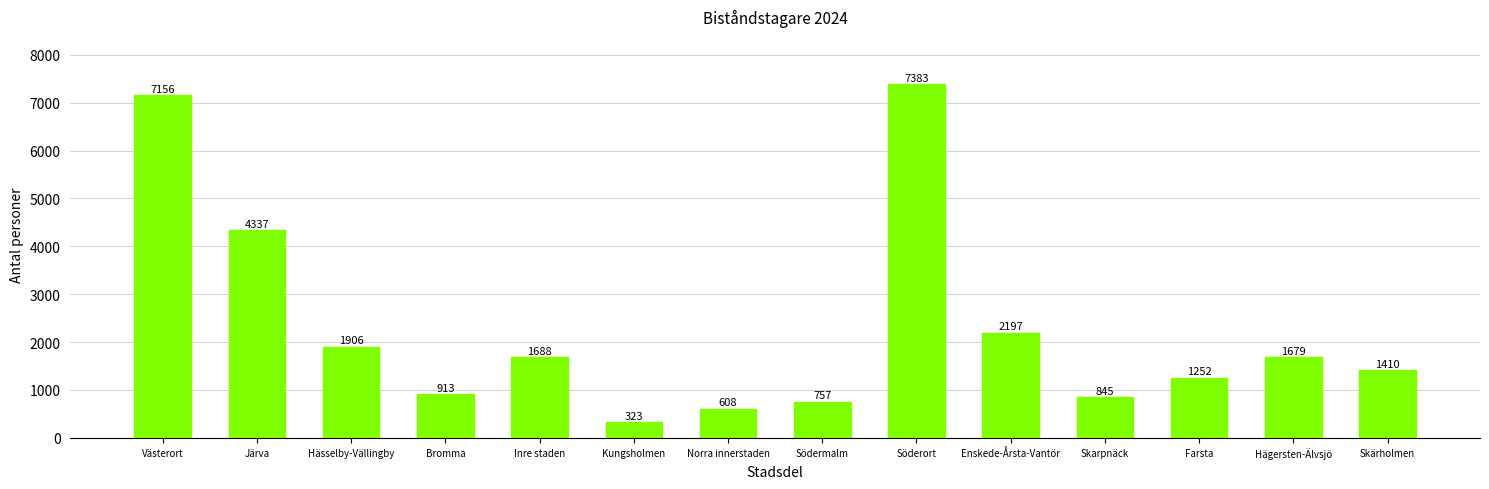

Rank the categories by value from lowest to highest.

Kungsholmen, Norra innerstaden, Södermalm, Skarpnäck, Bromma, Farsta, Skärholmen, Hägersten-Älvsjö, Inre staden, Hässelby-Vällingby, Enskede-Årsta-Vantör, Järva, Västerort, Söderort